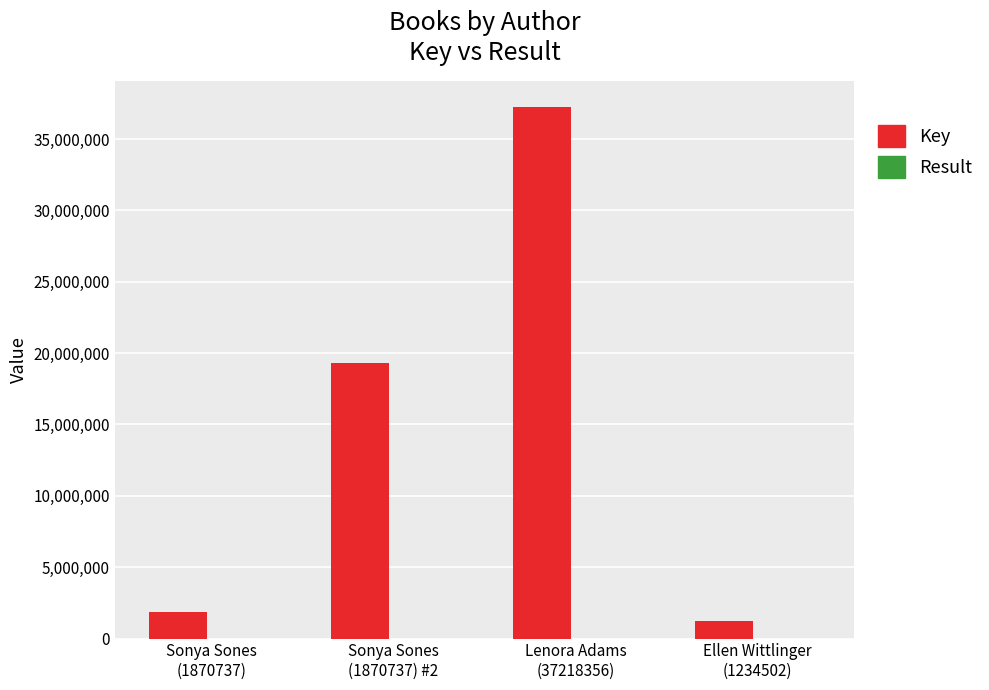

Which series has the largest total across all categories?

Key